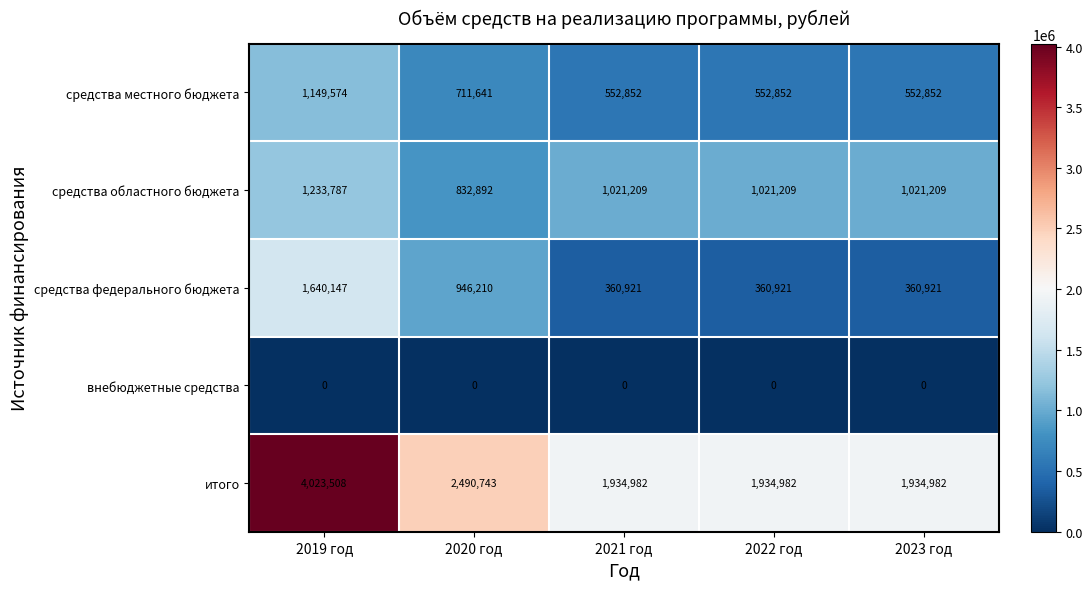

What is the total value across all series at 2021 год?

3869964